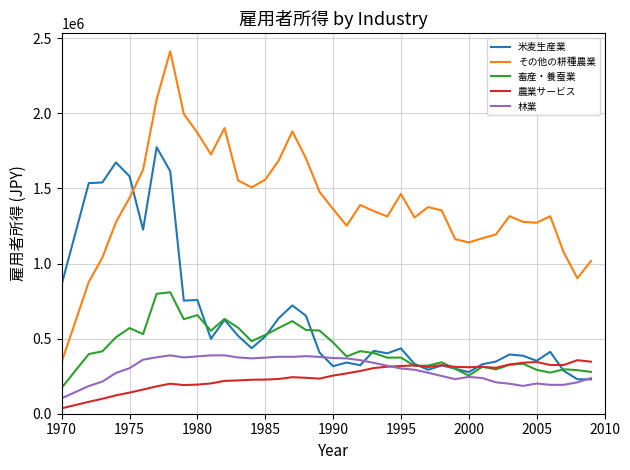

Which series has the largest range (max minus min)?

その他の耕種農業